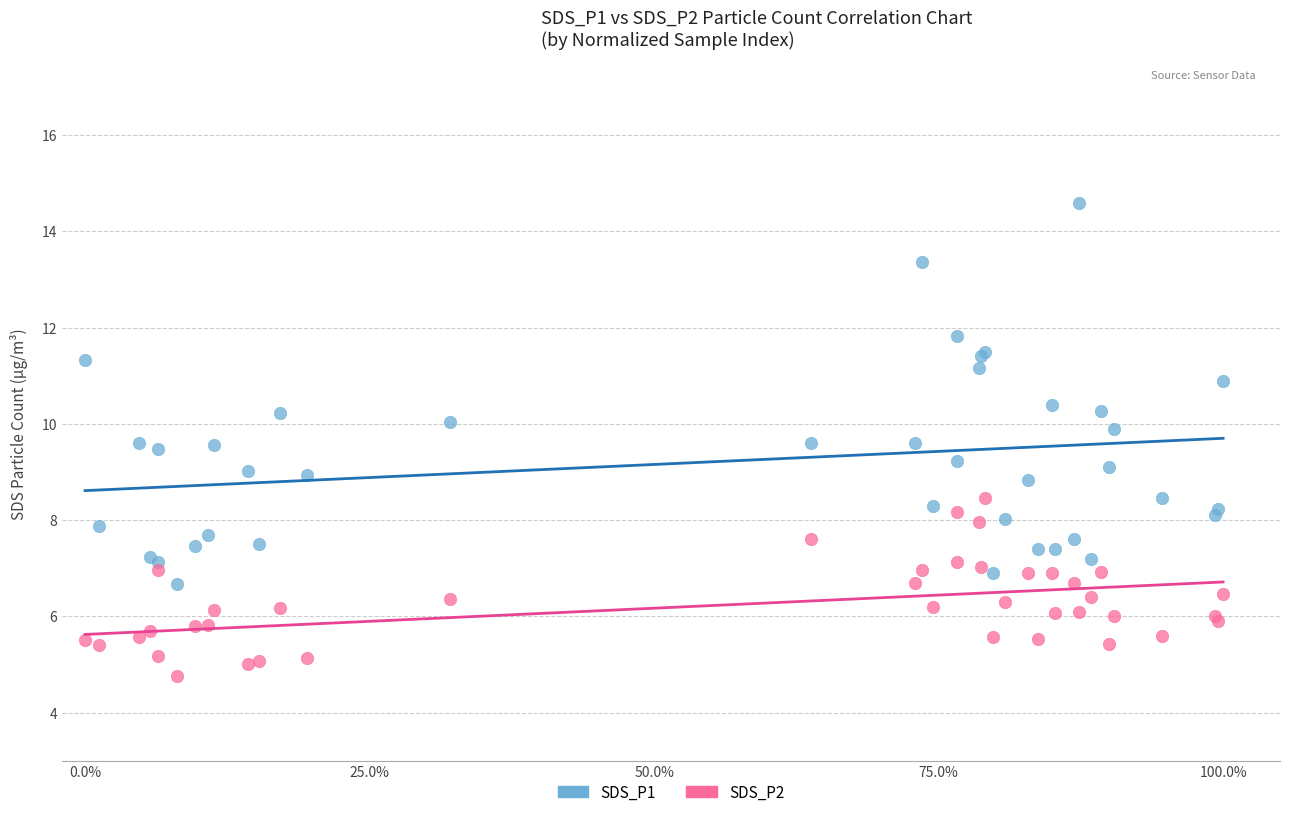

What is the X range (max minus min) for the scatter plot?

1.0